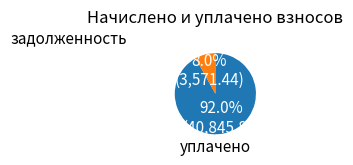

Is there a majority slice in this chart?

Yes